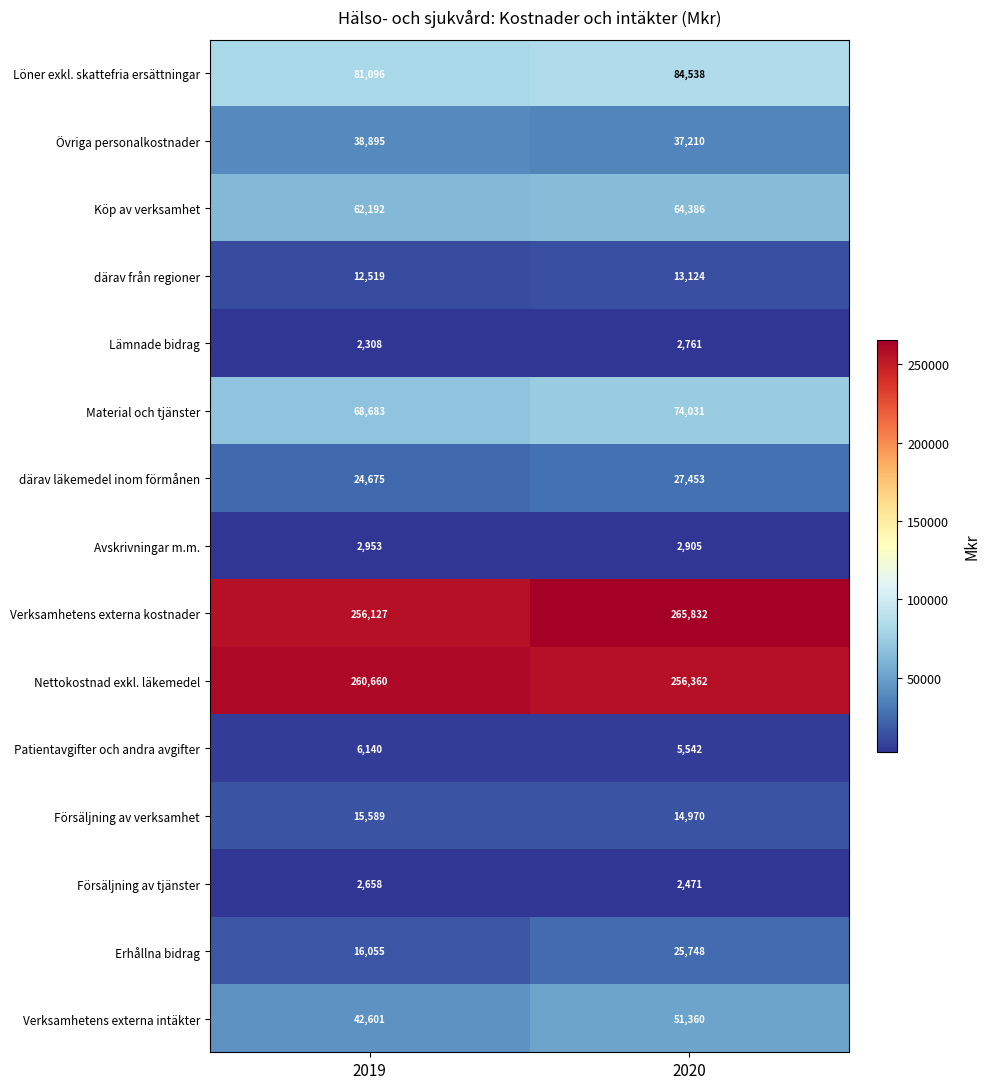

Reading right to left, extract all data points from this chart.

Löner exkl. skattefria ersättningar: 2020=84538	2019=81096
Övriga personalkostnader: 2020=37210	2019=38895
Köp av verksamhet: 2020=64386	2019=62192
därav från regioner: 2020=13124	2019=12519
Lämnade bidrag: 2020=2761	2019=2308
Material och tjänster: 2020=74031	2019=68683
därav läkemedel inom förmånen: 2020=27453	2019=24675
Avskrivningar m.m.: 2020=2905	2019=2953
Verksamhetens externa kostnader: 2020=265832	2019=256127
Nettokostnad exkl. läkemedel: 2020=256362	2019=260660
Patientavgifter och andra avgifter: 2020=5542	2019=6140
Försäljning av verksamhet: 2020=14970	2019=15589
Försäljning av tjänster: 2020=2471	2019=2658
Erhållna bidrag: 2020=25748	2019=16055
Verksamhetens externa intäkter: 2020=51360	2019=42601